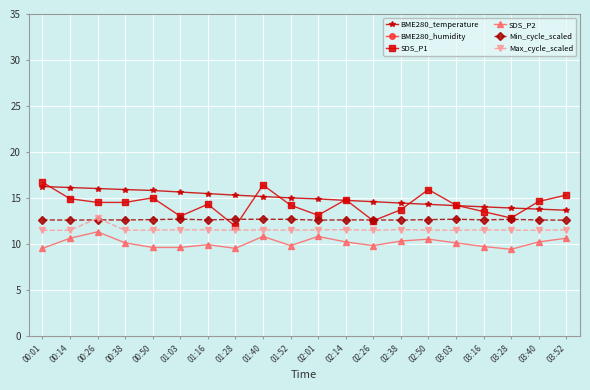

Is this an area chart (filled region under the line)?

No